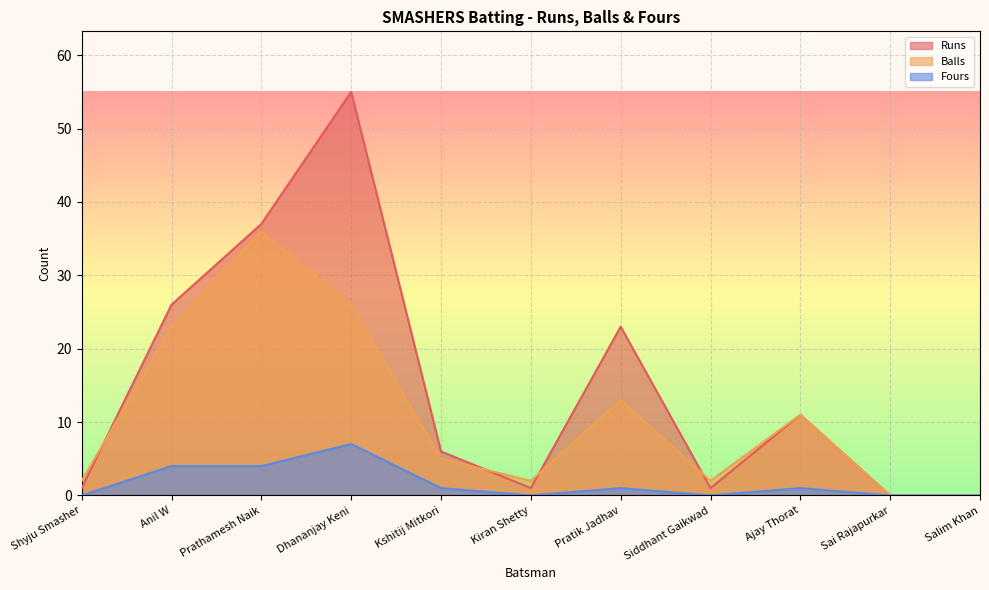

What is the difference between the highest and lowest values at Kshitij Mitkori?

5